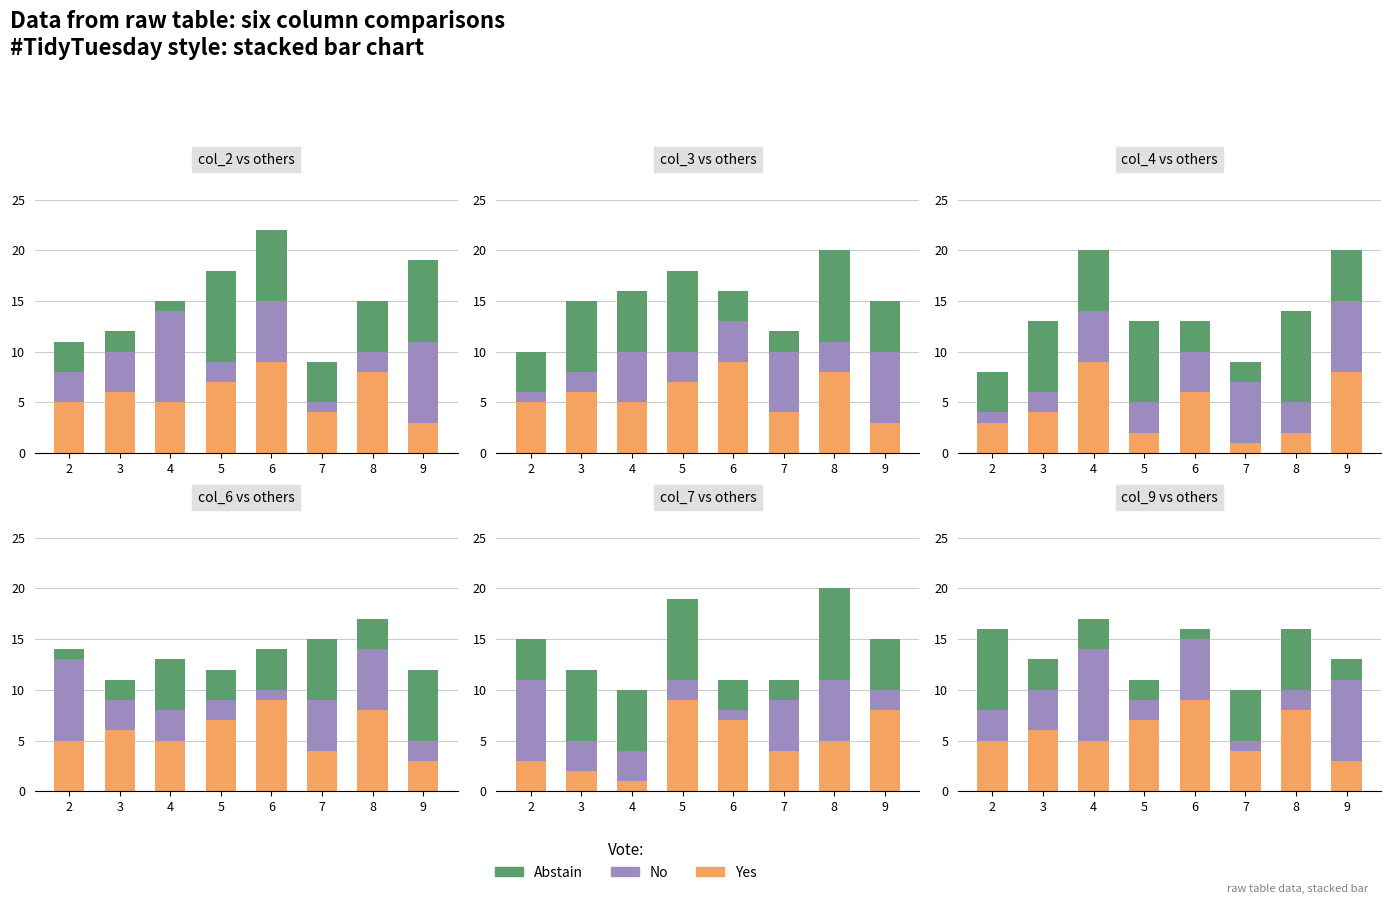

At which category is the sum across all series the highest?

4